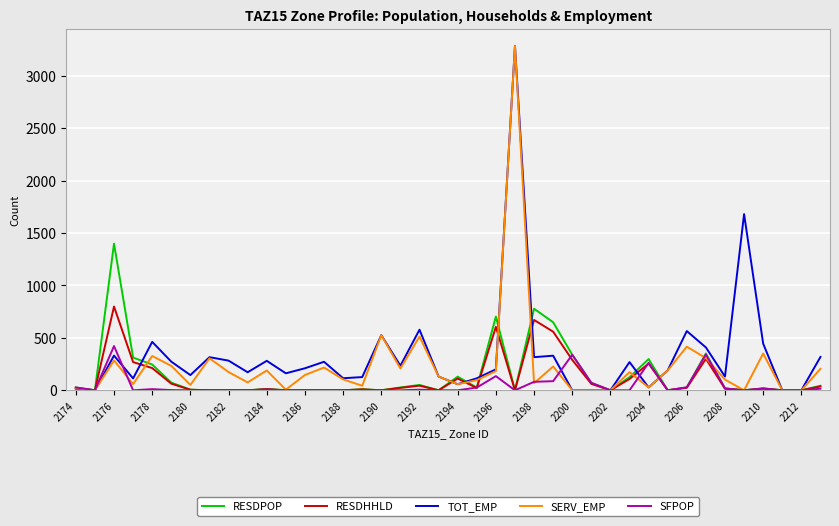

Which series has the largest total across all categories?

TOT_EMP